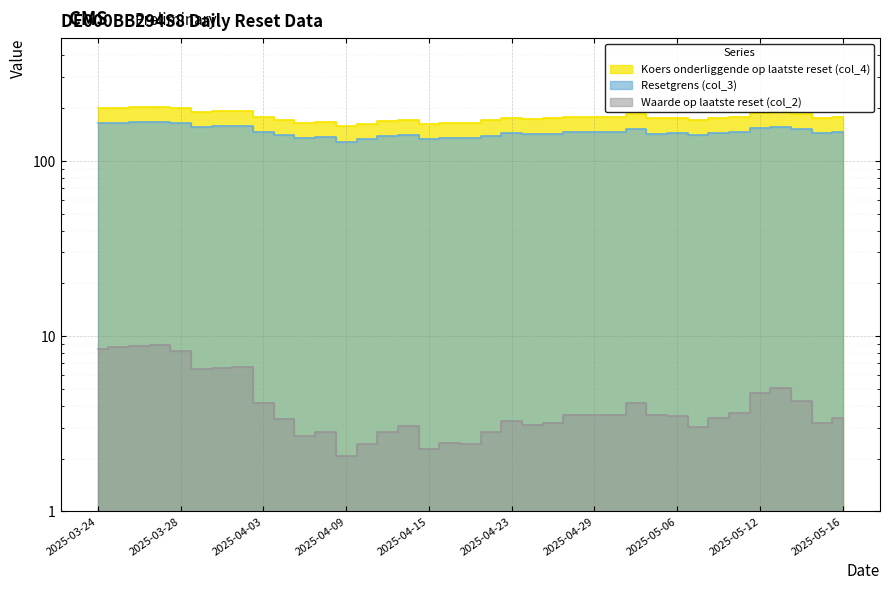

Rank the series at 2025-05-02 from highest to lowest value.

Koers onderliggende op laatste reset (col_4), Resetgrens (col_3), Waarde op laatste reset (col_2)